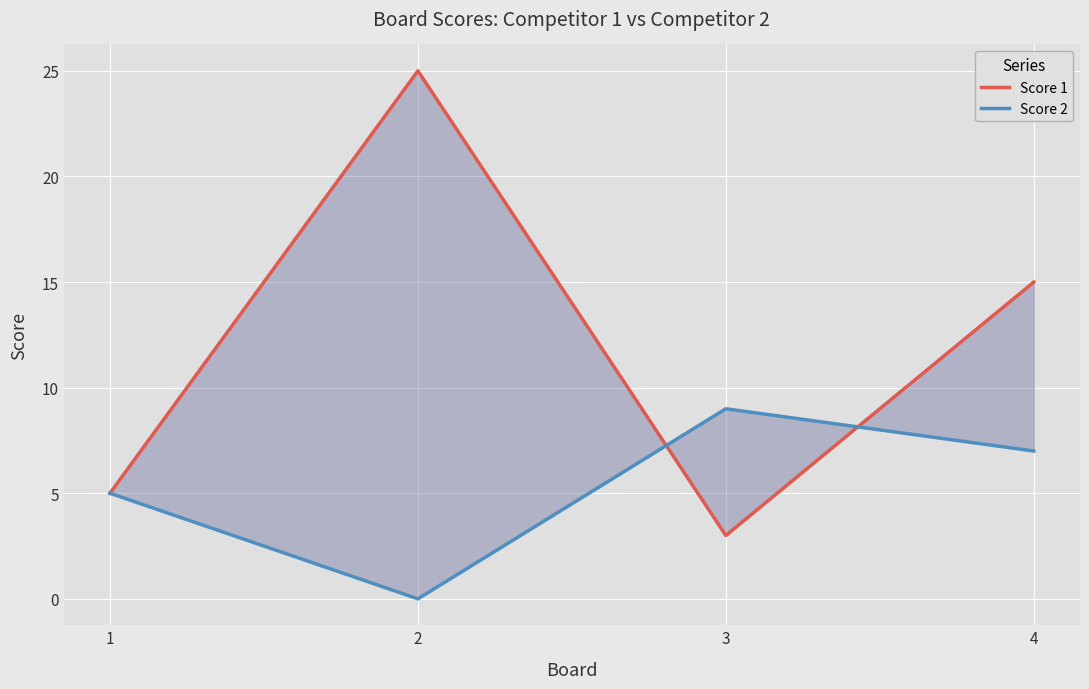

What is the difference between the Score 2 values at 4 and 3?

2